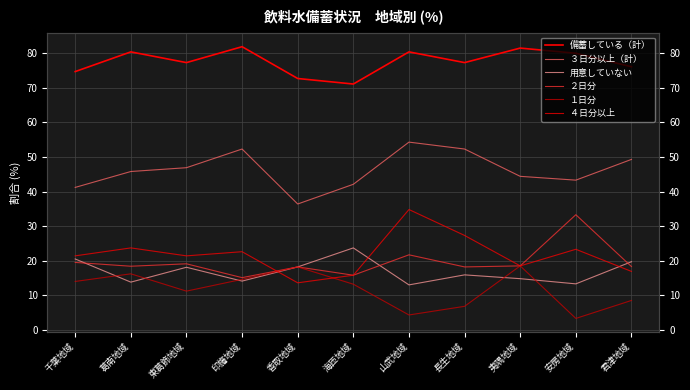

What is the total value across all series at 葛南地域?

198.3